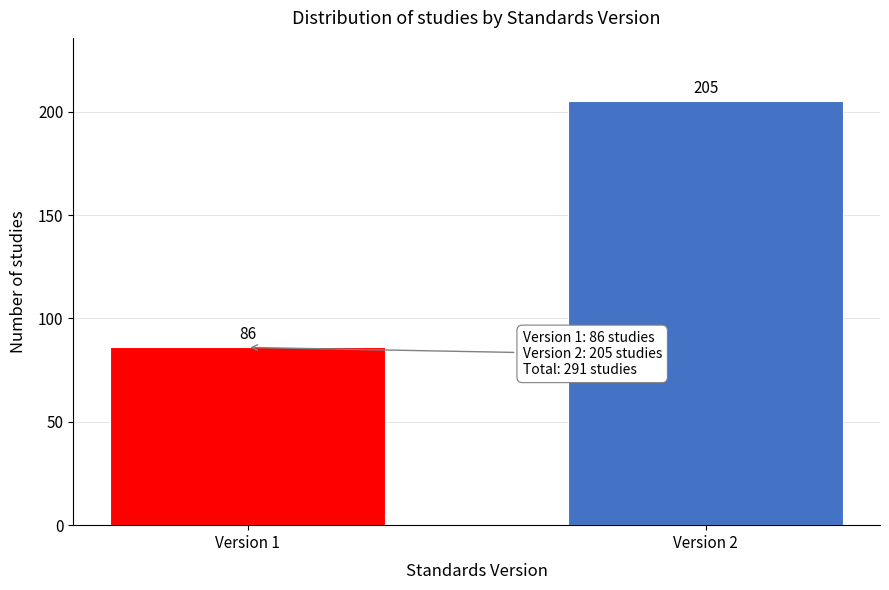

Reading left to right, list all the values displayed in this chart.

86	205